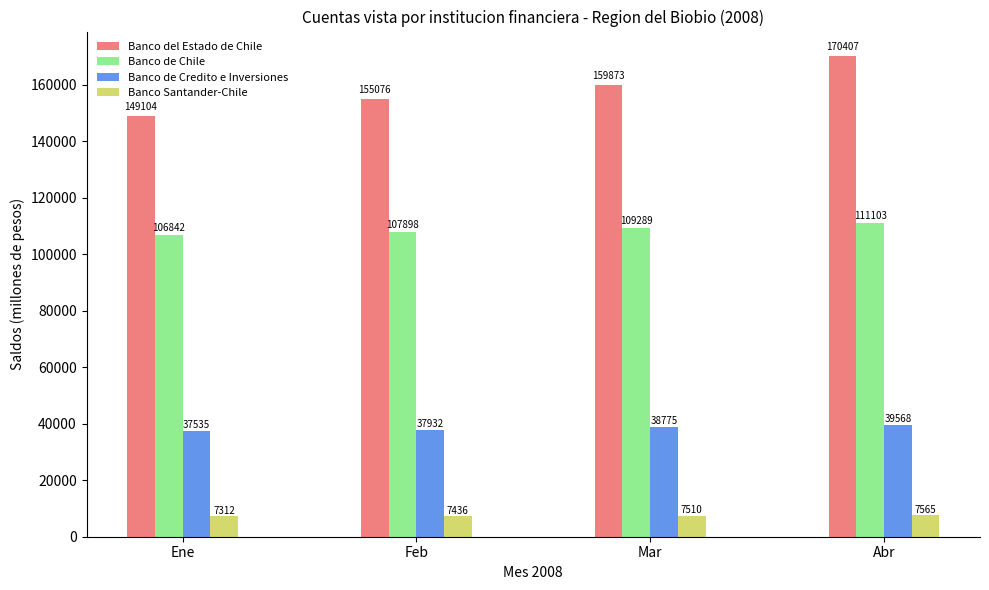

What is the minimum value for Banco del Estado de Chile?

149104